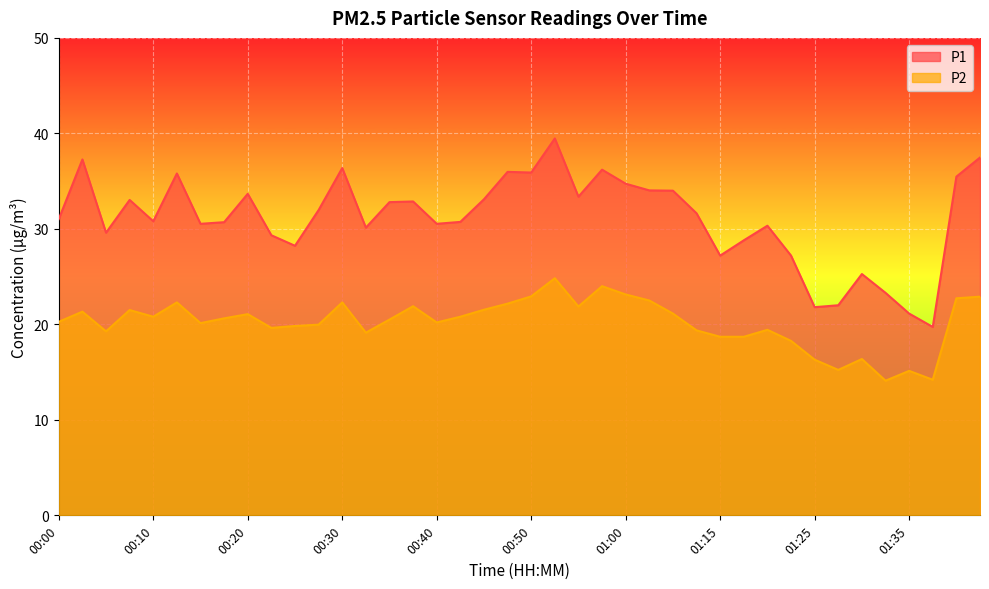

True or false: P2 has a value of 5.1 at 01:25.

False